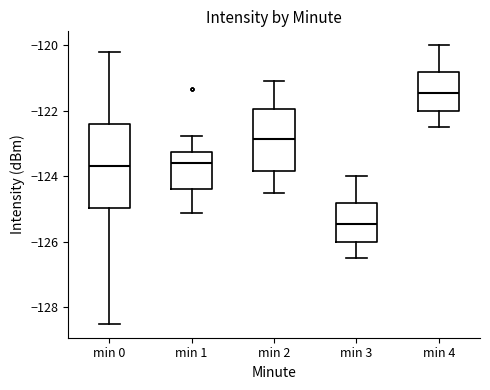

Reading left to right, read every box against the y-axis: the position of its median line, the range the box covers, and the ends of its whiskers. The values are not printed on the chart, so give them approximately, as read against the axis.

min 0: median -123.6, box -125.0 to -122.4, whiskers -128.6 to -120.2
min 1: median -123.6, box -124.4 to -123.2, whiskers -125.2 to -122.8
min 2: median -122.8, box -123.8 to -122.0, whiskers -124.4 to -121.0
min 3: median -125.4, box -126.0 to -124.8, whiskers -126.4 to -124.0
min 4: median -121.4, box -122.0 to -120.8, whiskers -122.4 to -120.0